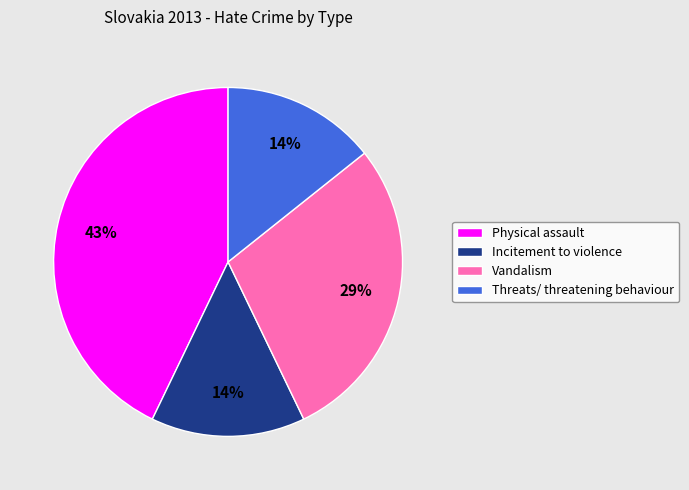

To the nearest percent, what portion does Physical assault represent?

43%